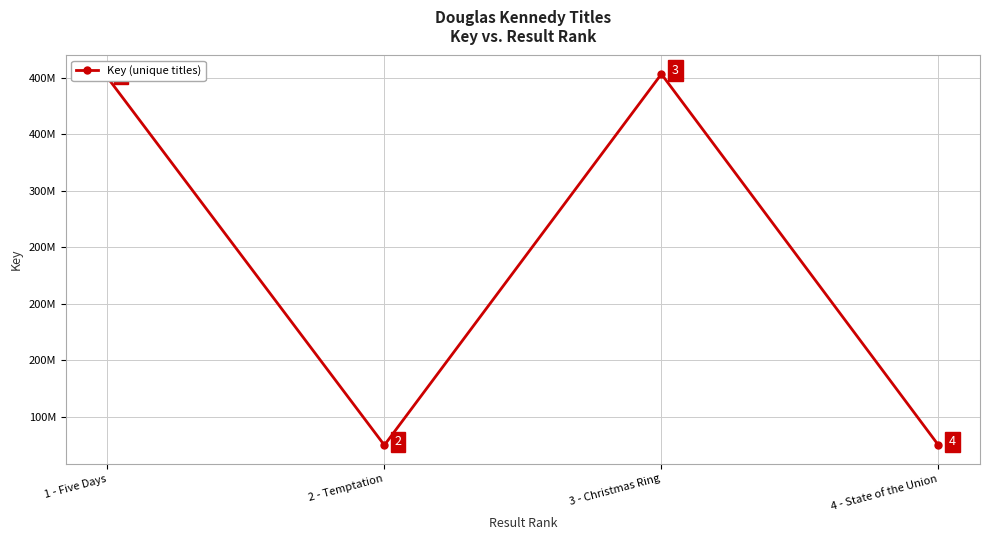

What is the label of the 4th point from the left?

4 - State of the Union